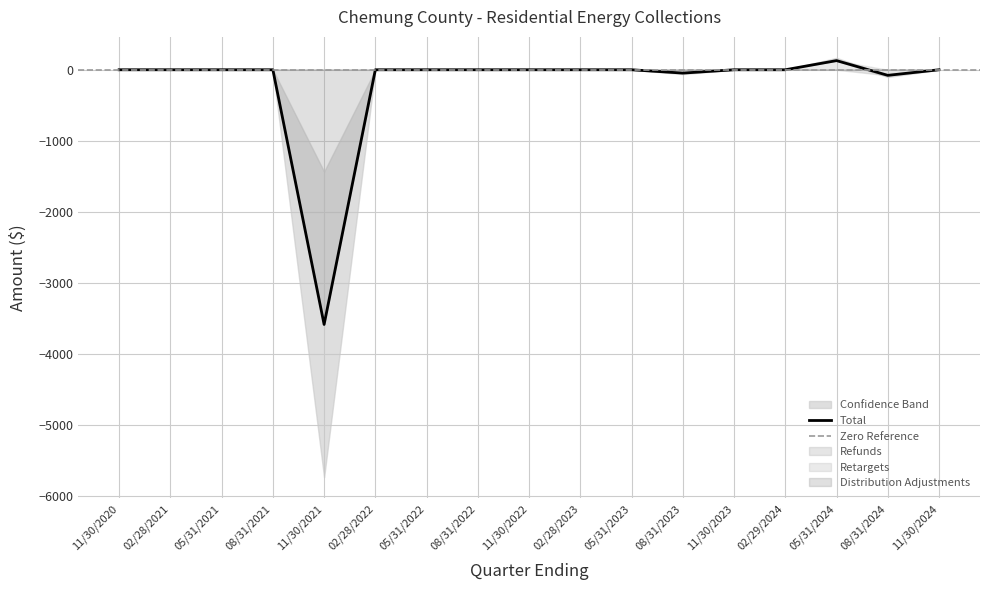

How many values in Total are below zero?

3